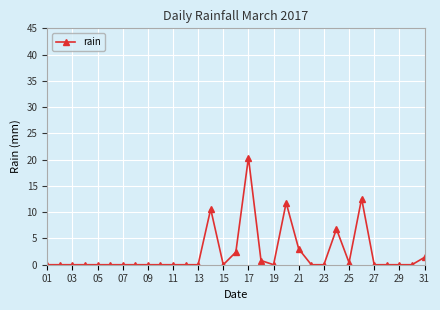

True or false: the data has more than 2 interior local peaks.

True